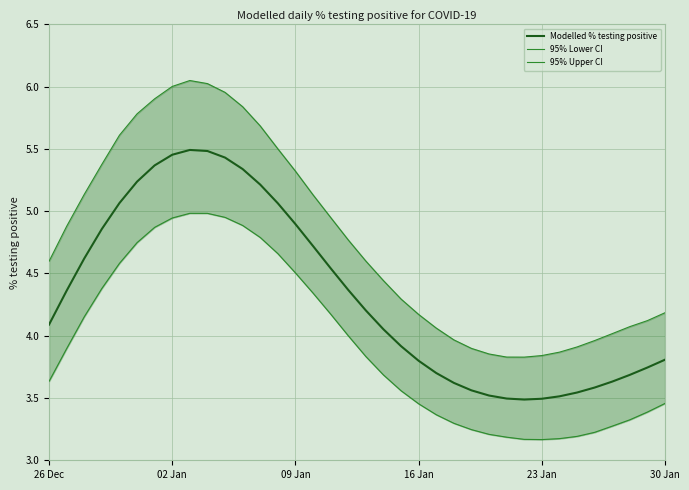

How many data points in 95% Upper CI are above 4?

27